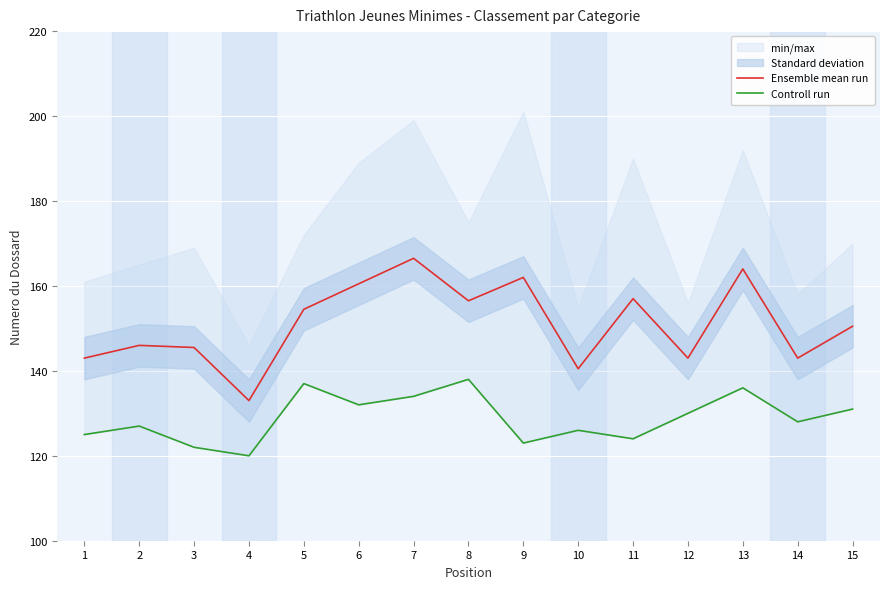

How many lines are shown in the chart?

2